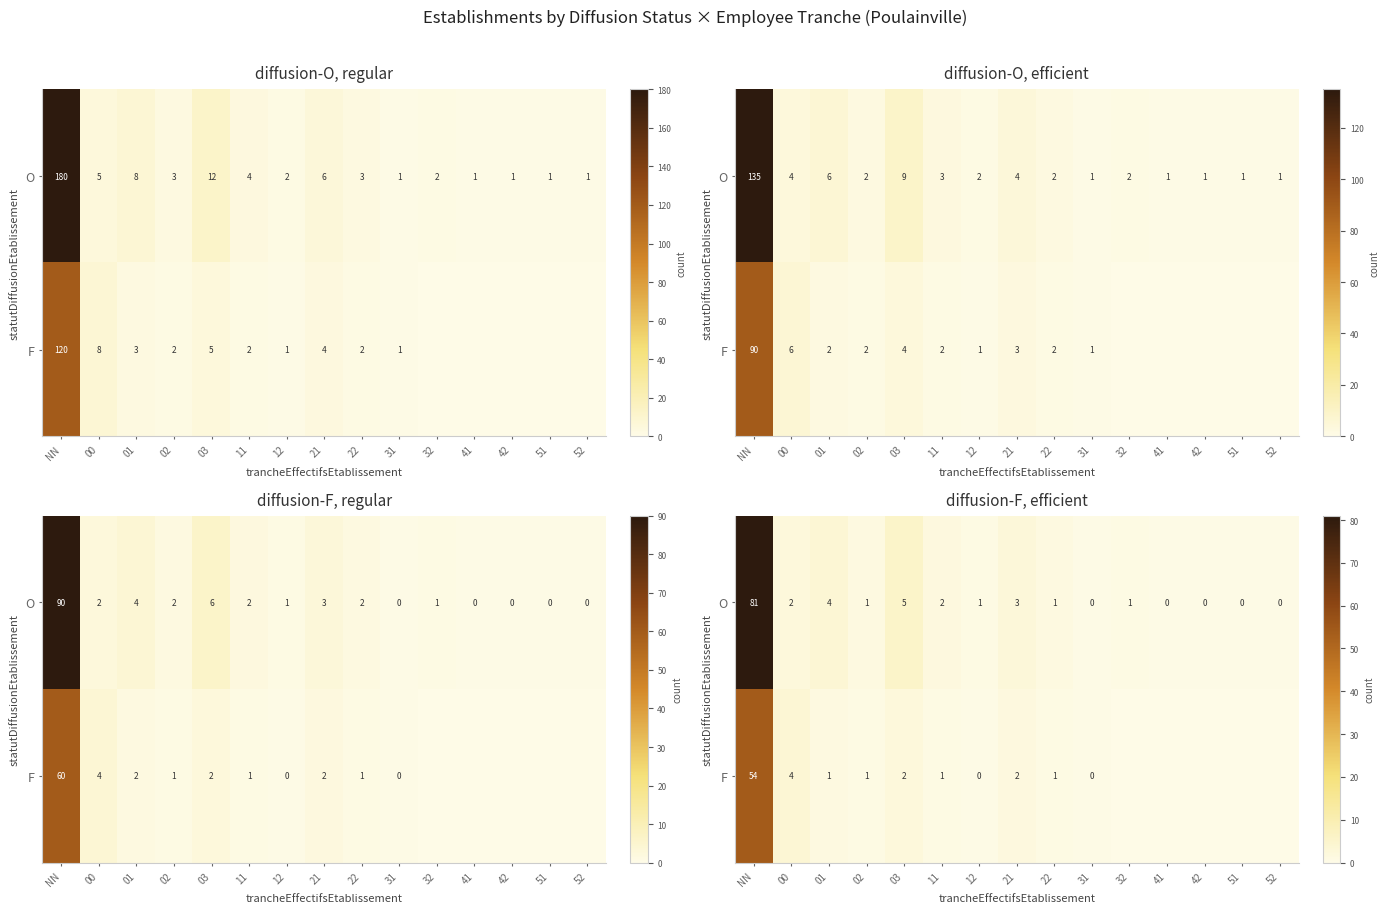

At 31, list the series in order from largest to smallest.

O, F